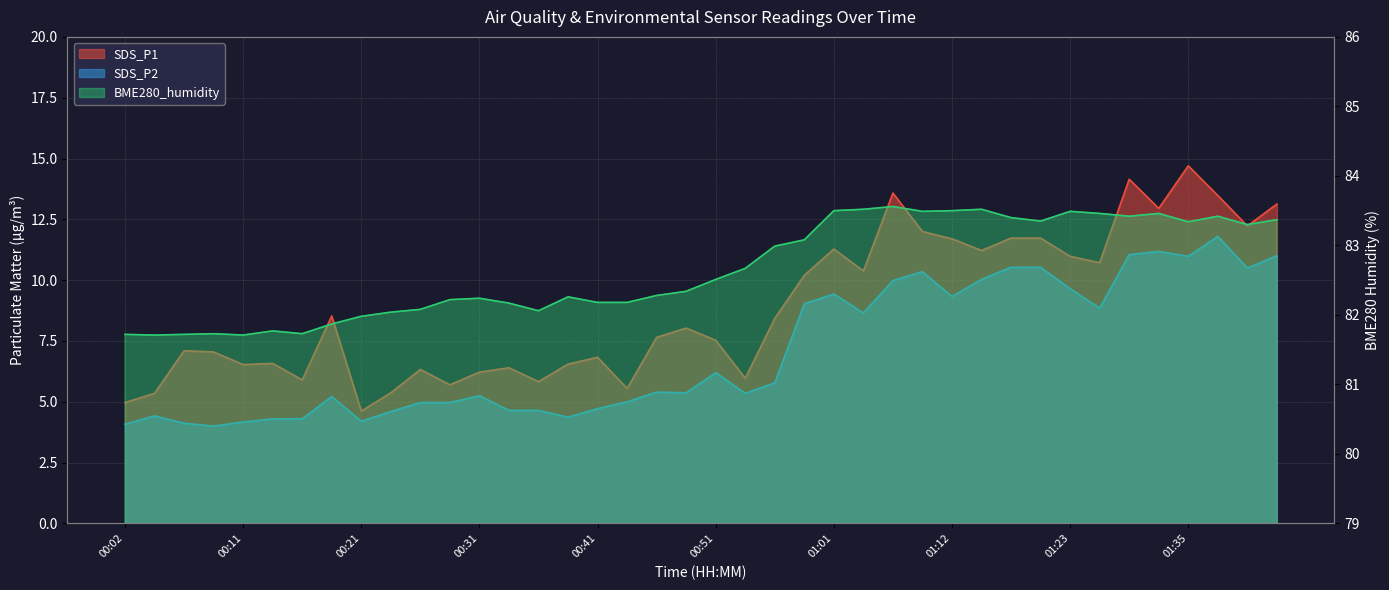

Rank the series at 00:36 from highest to lowest value.

BME280_humidity, SDS_P1, SDS_P2